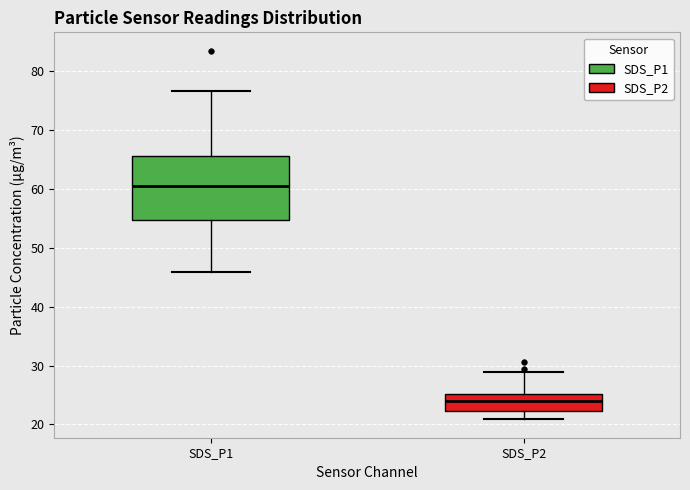

Reading left to right, read every box against the y-axis: the position of its median line, the range the box covers, and the ends of its whiskers. The values are not printed on the chart, so give them approximately, as read against the axis.

SDS_P1: median 61, box 55 to 66, whiskers 46 to 77
SDS_P2: median 24, box 22 to 25, whiskers 21 to 29